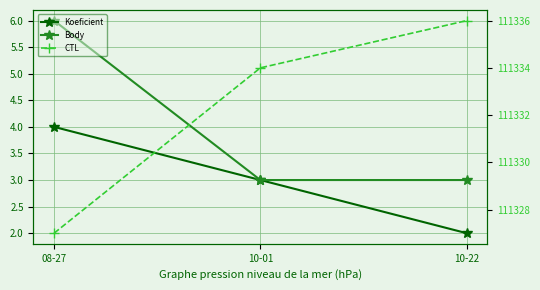

True or false: CTL has a value of 111327 at 08-27.

True